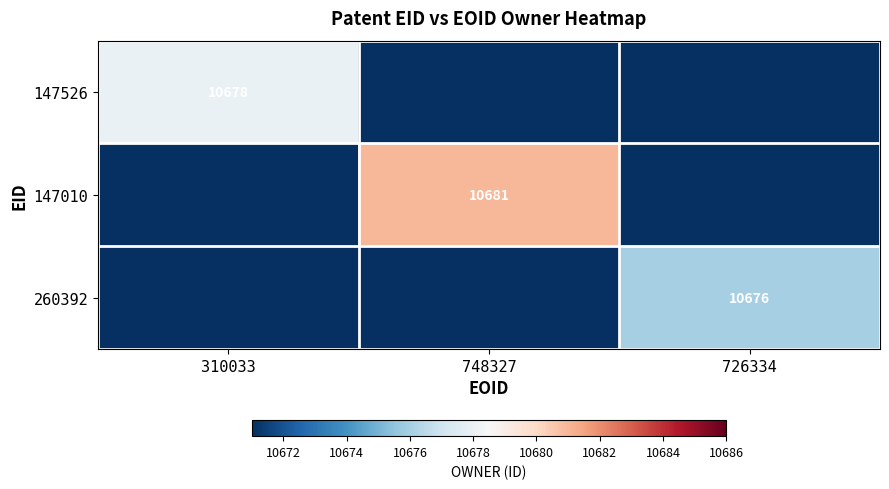

The 147526 series shows 2583 at 310033. True or false?

False